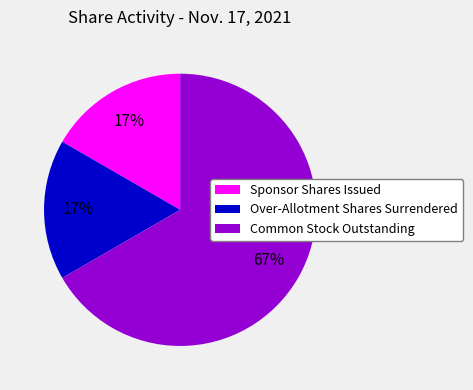

What percentage is the Over-Allotment Shares Surrendered slice, to the nearest percent?

17%